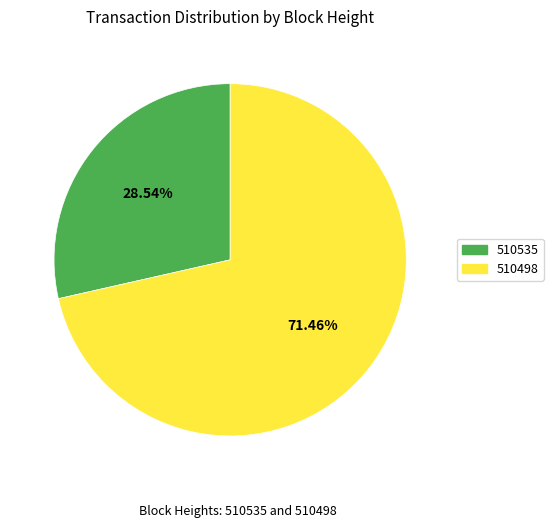

Rank the categories by value from highest to lowest.

510498, 510535